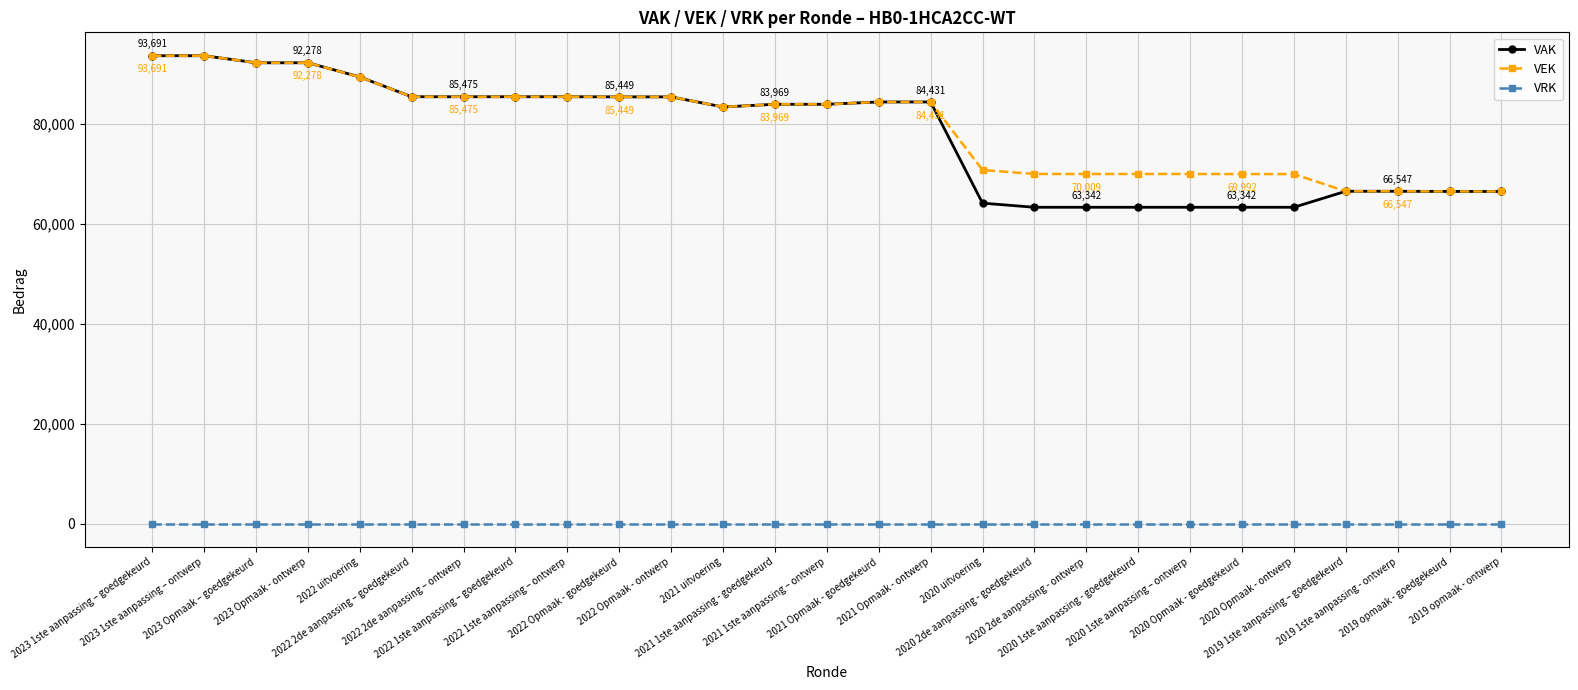

The VEK series shows 85449 at 2022 Opmaak - ontwerp. True or false?

True